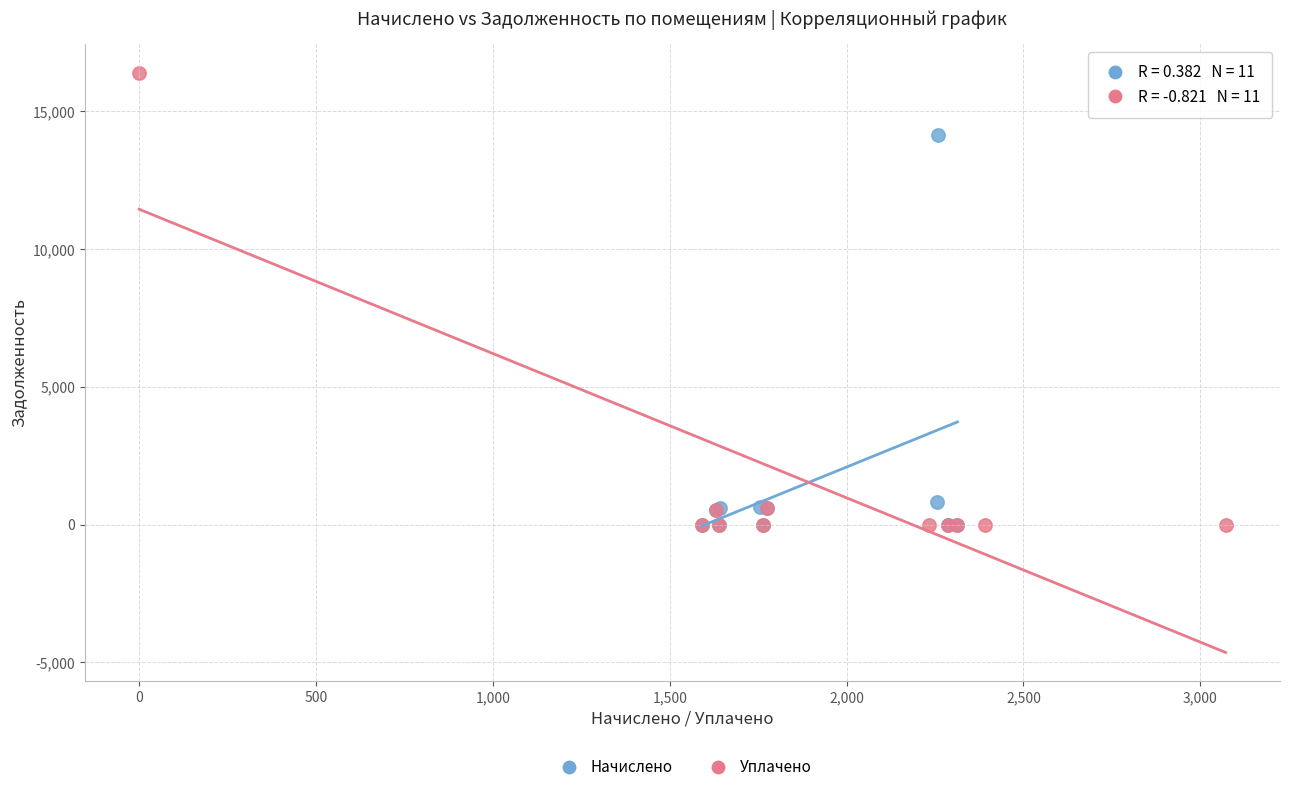

What are all the series names shown in the legend?

Начислено, Уплачено